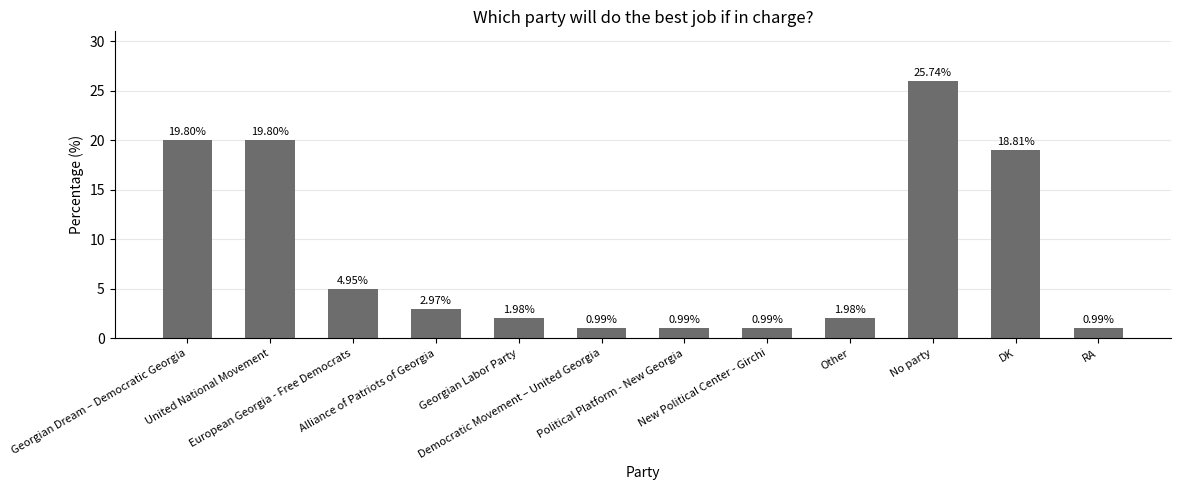

Approximately how many times larger is the value at New Political Center - Girchi compared to Political Platform - New Georgia?

1.0